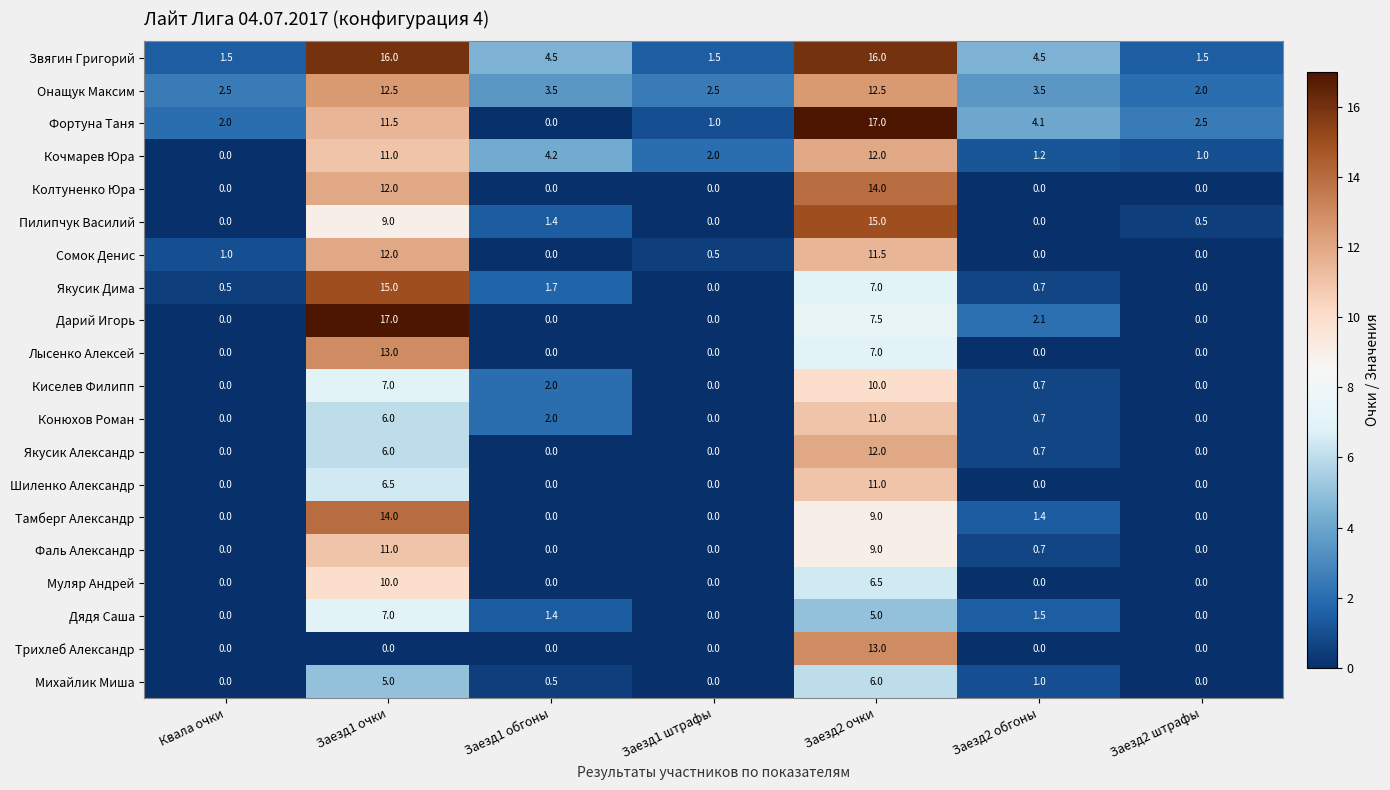

The value of Михайлик Миша at Заезд1 обгоны is 0.5. True or false?

True